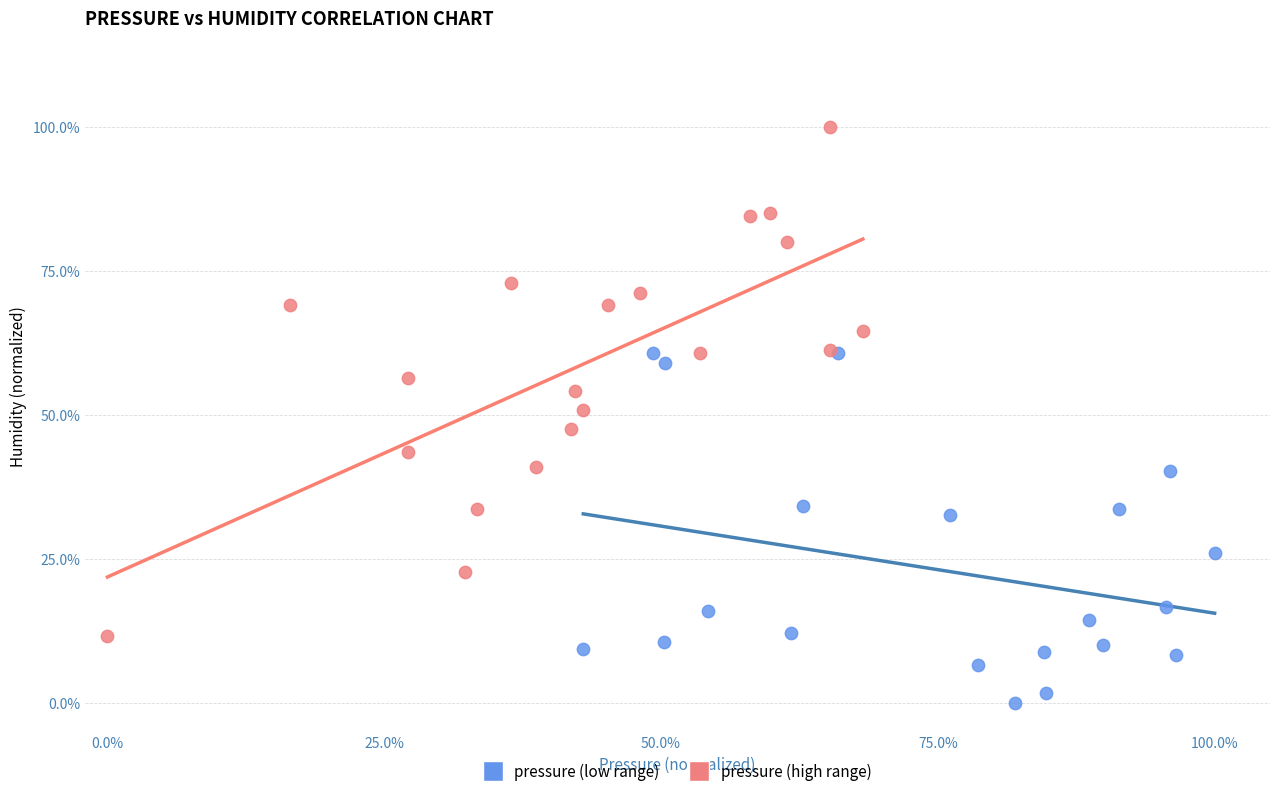

Which series contains the lowest Y value?

pressure (low range)